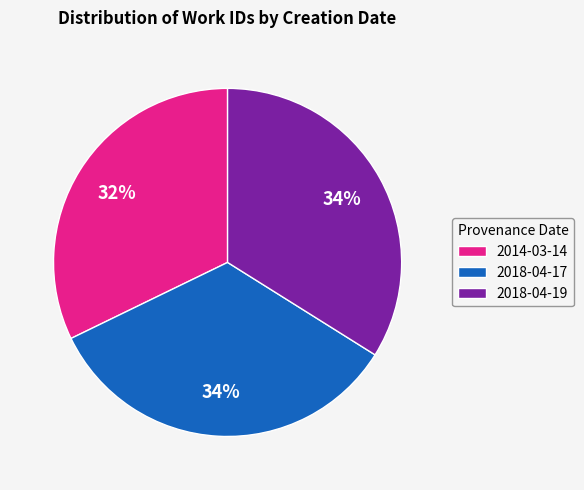

What is the smallest slice in the pie chart?

2014-03-14